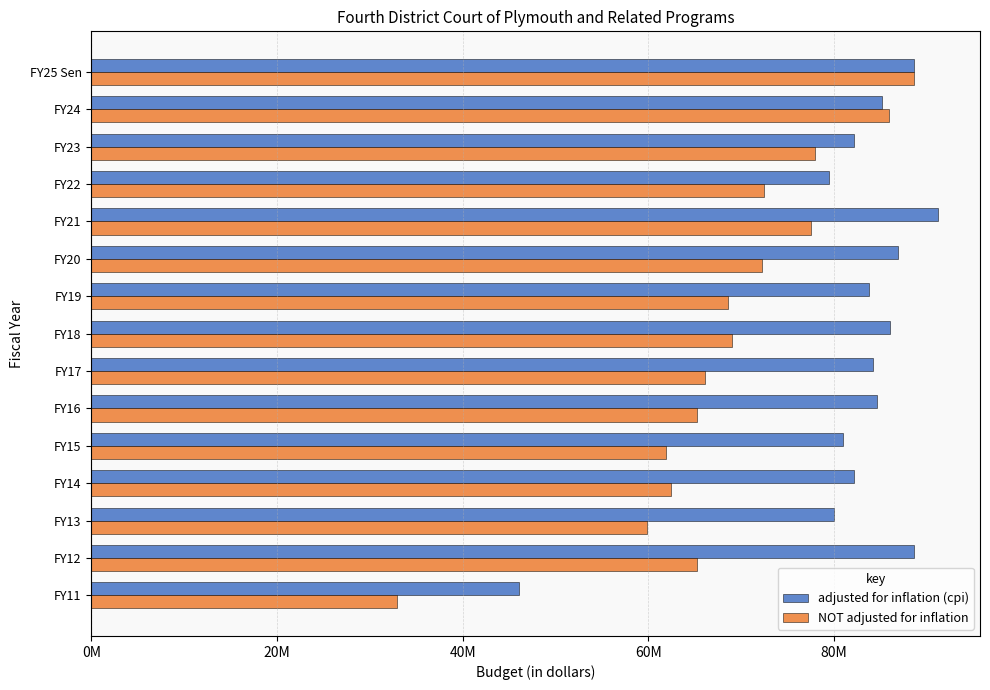

What are all the series names shown in the legend?

adjusted for inflation (cpi), NOT adjusted for inflation